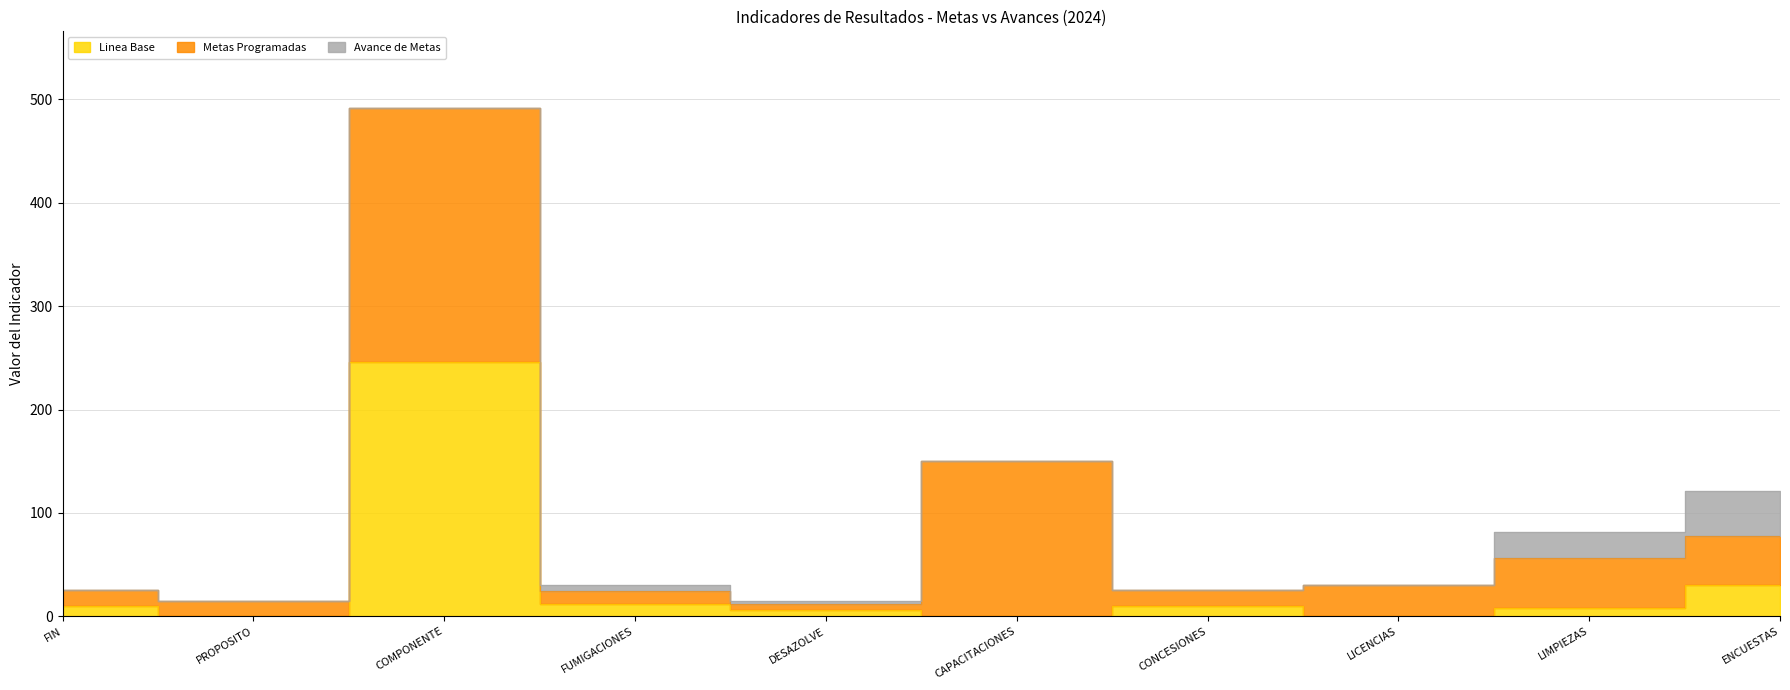

Reading left to right, transcribe all the data shown in this chart.

Linea Base: 10	0	246	12	6	0	10	0	8	30
Metas Programadas: 15	15	246	12	6	150	15	30	48	48
Avance de Metas: 0	0	0	6	3	0	0	0	26	43